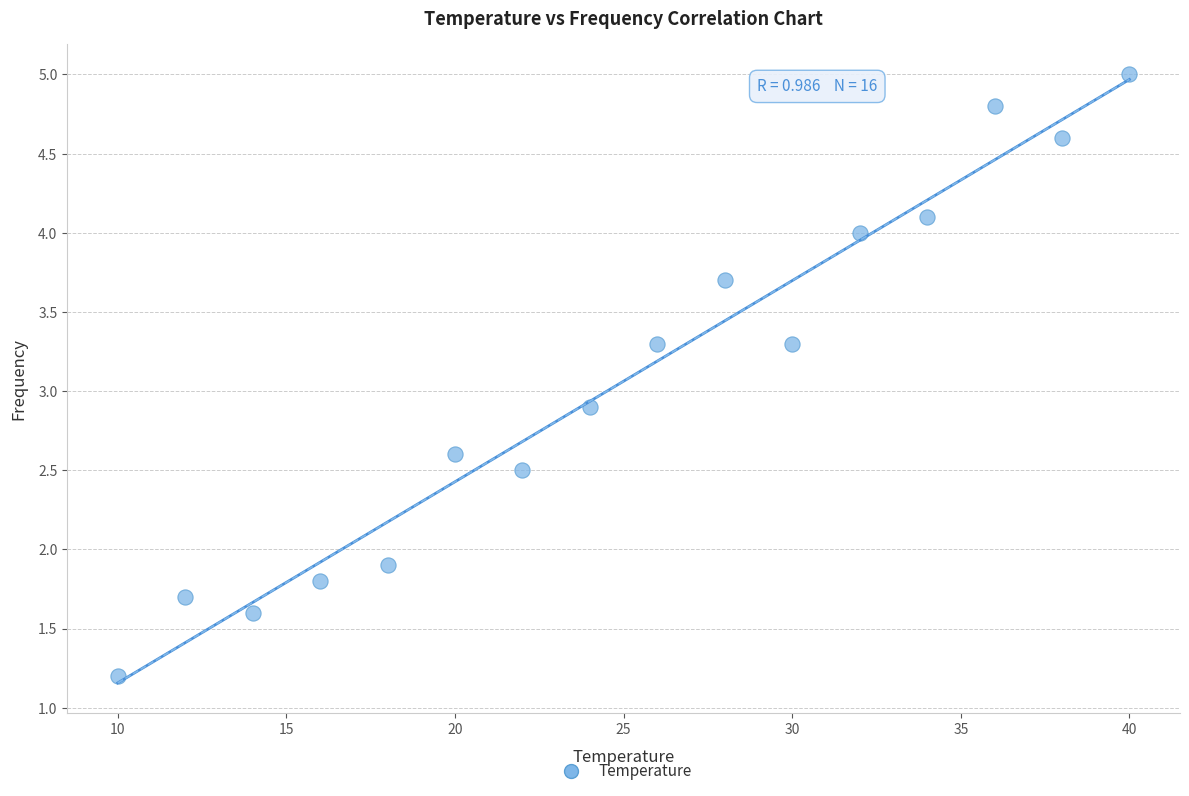

What is the range of X values (max minus min)?

30.0